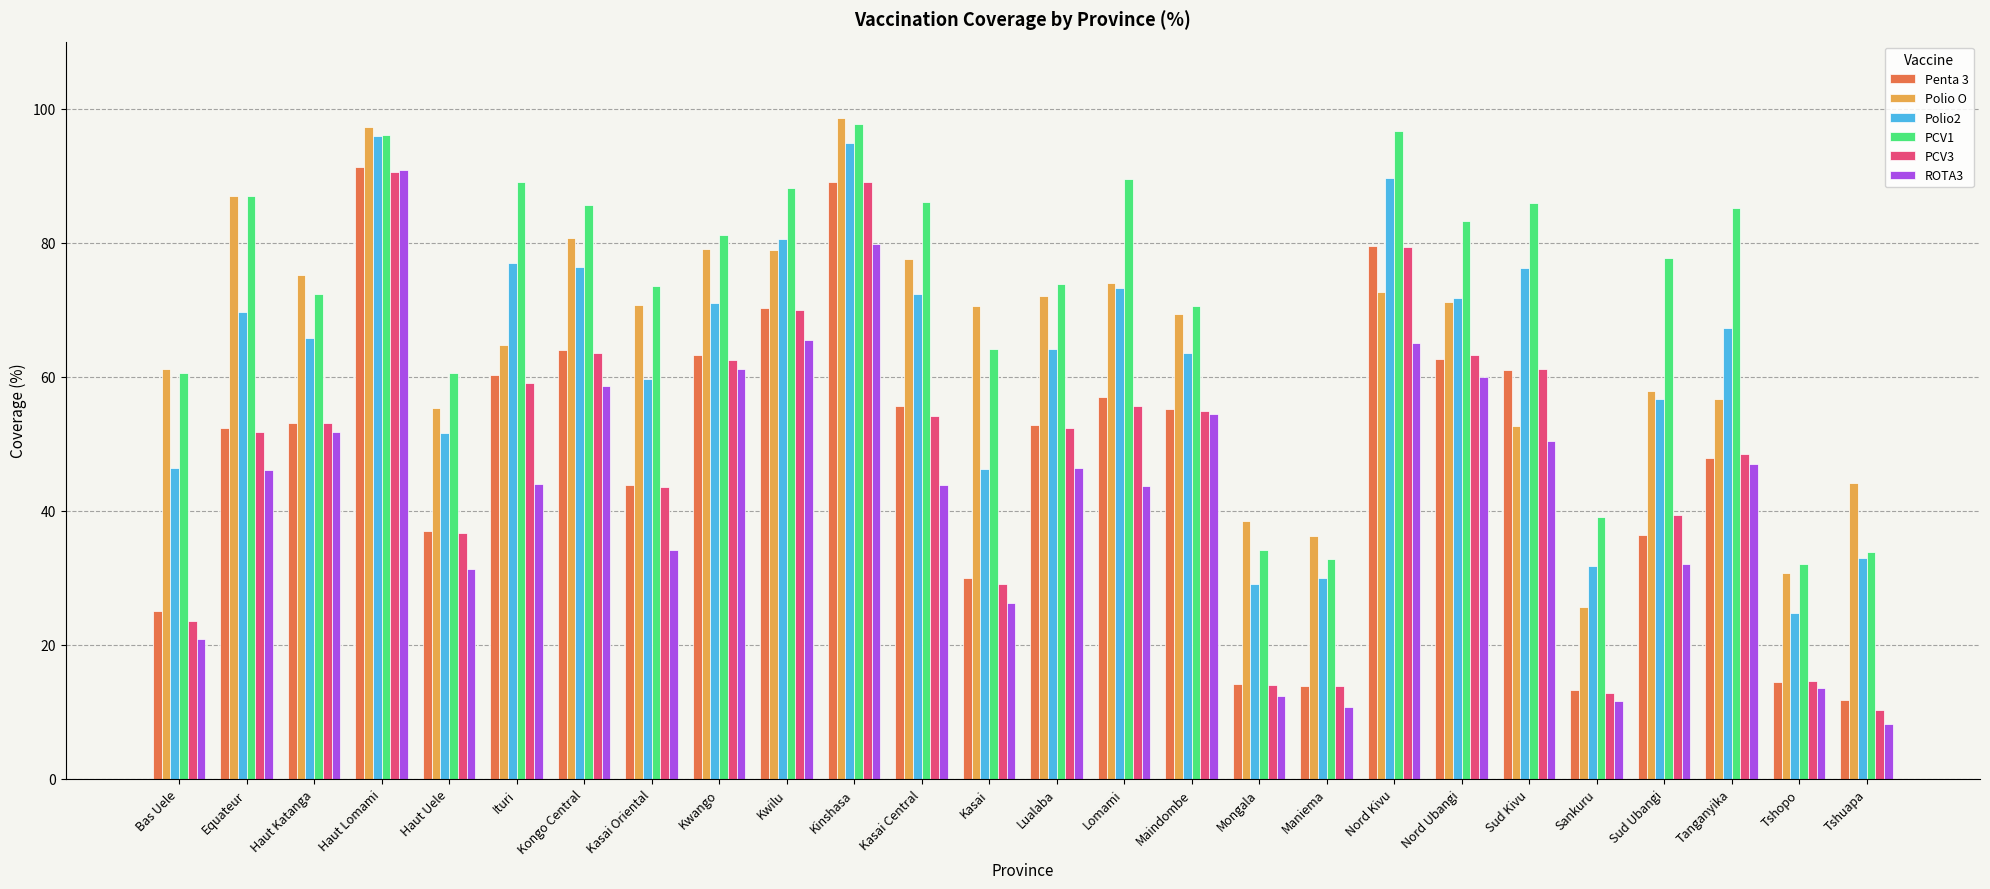

Does the chart contain stacked bars?

No